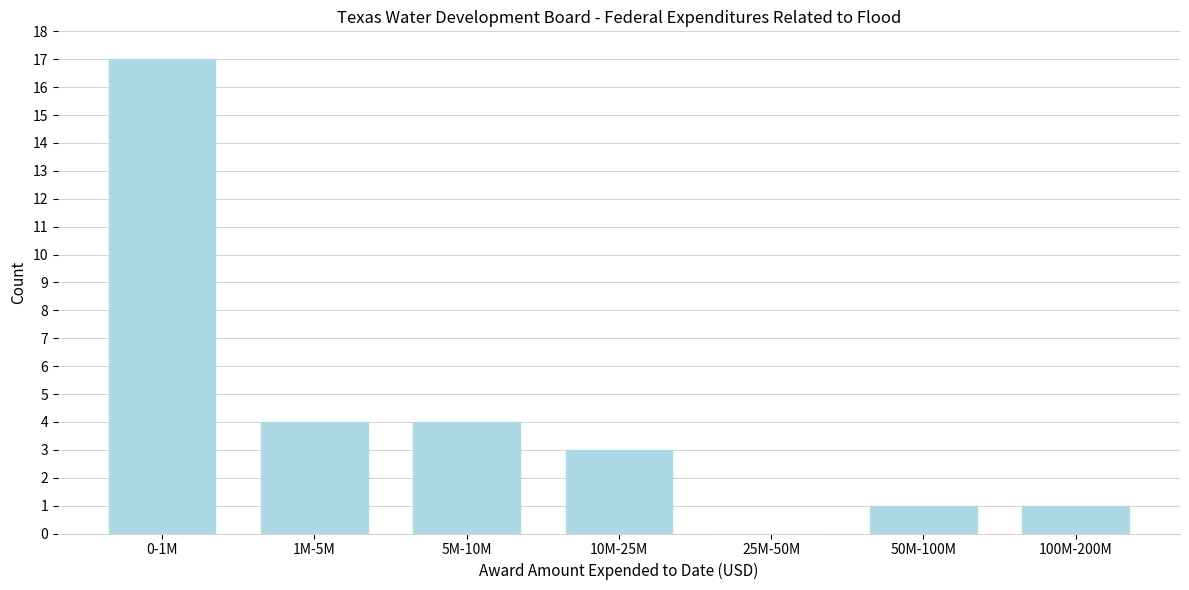

Reading right to left, transcribe all the data shown in this chart.

100M-200M=1	50M-100M=1	25M-50M=0	10M-25M=3	5M-10M=4	1M-5M=4	0-1M=17